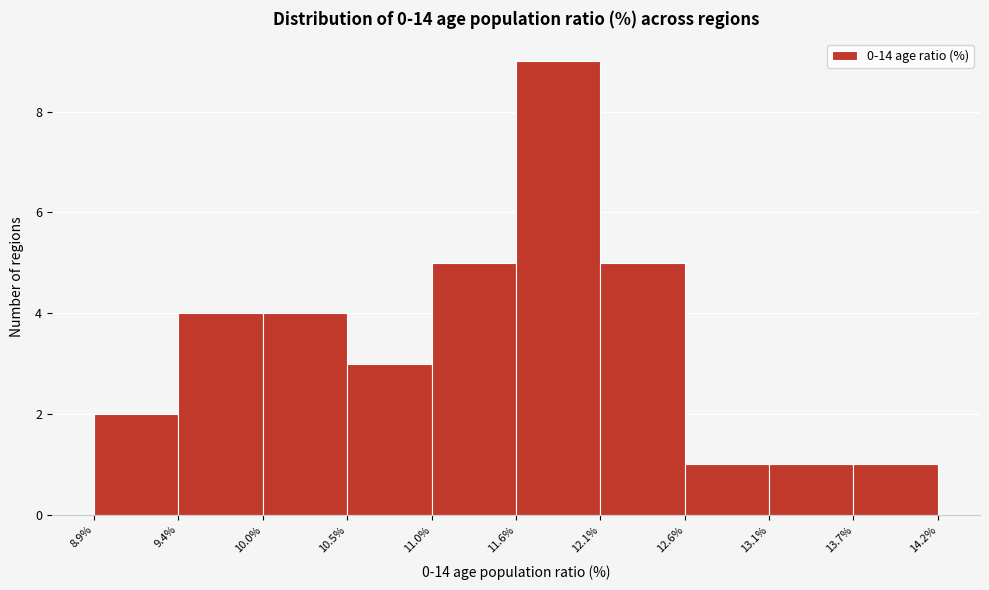

Reading left to right, list every bar in this chart as the range it spans on the x-axis followed by its height. The values are not printed on the chart, so give them approximately, as read against the axis.

8.9% to 9.4%: 2
9.4% to 10.0%: 4
10.0% to 10.5%: 4
10.5% to 11.0%: 3
11.0% to 11.6%: 5
11.6% to 12.1%: 9
12.1% to 12.6%: 5
12.6% to 13.1%: 1
13.1% to 13.7%: 1
13.7% to 14.2%: 1